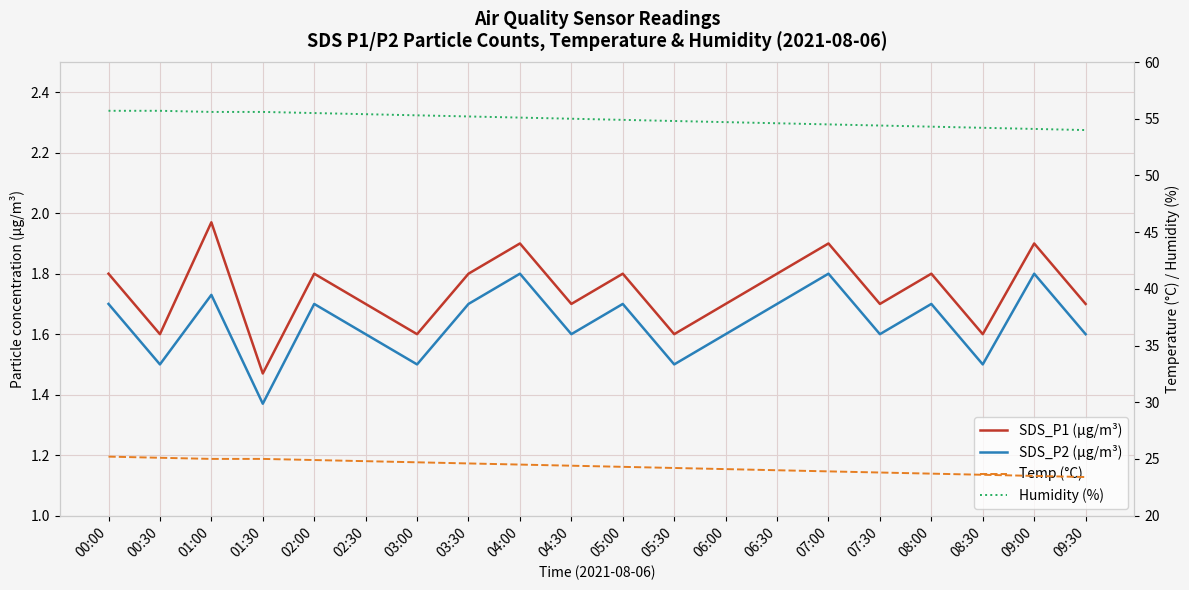

Which category has the highest value across all series?

00:00